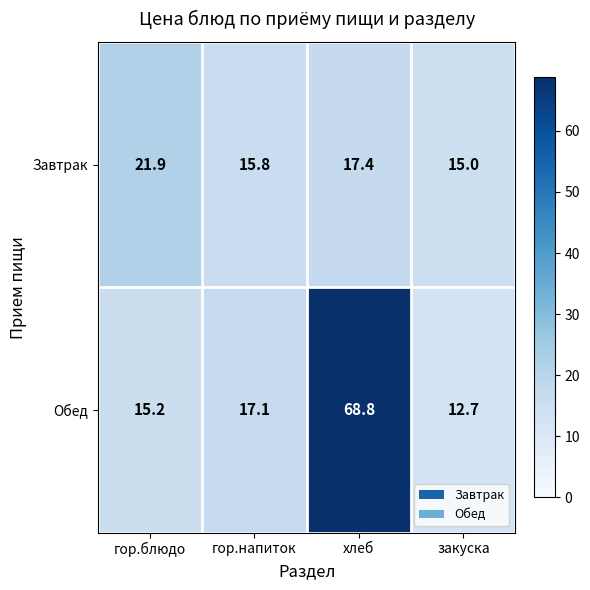

How many data points does each series have?

4